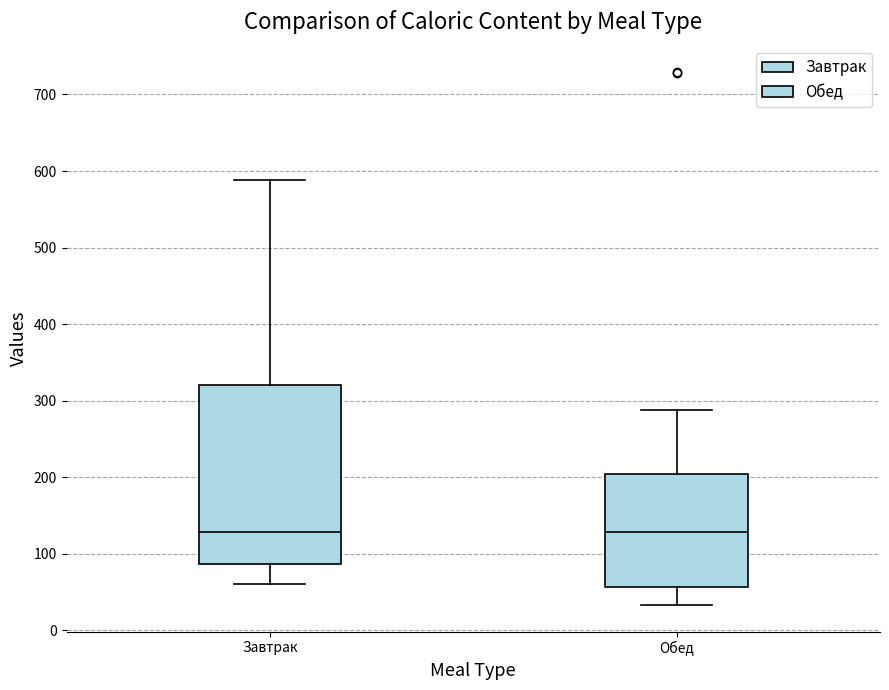

Where does the upper whisker of the box for Обед end on the y-axis? The values are not printed on the chart, so give them approximately, as read against the axis.

290